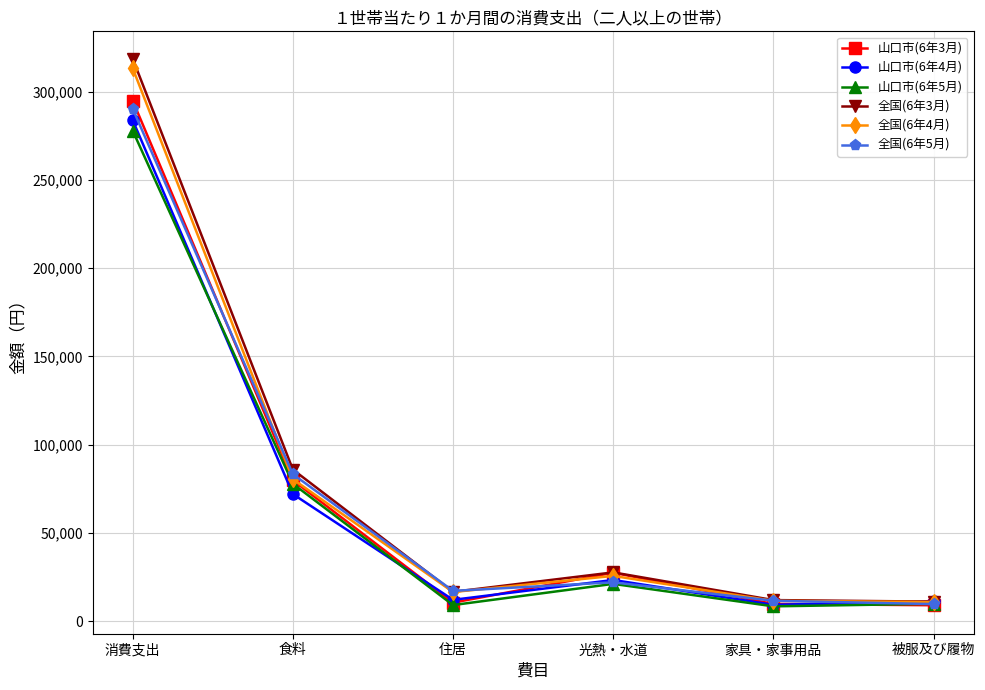

What value does the 山口市(6年5月) series have at 消費支出, to the nearest 100?

277900